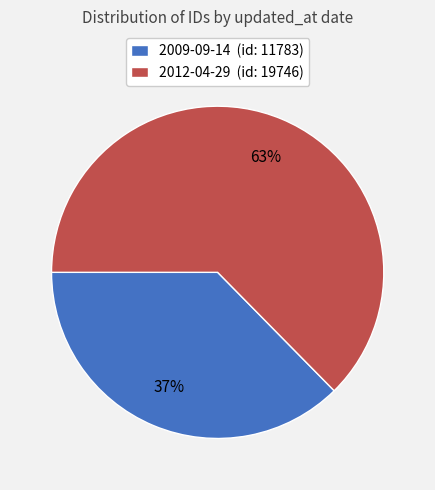

Is it true that 2012-04-29 is 63% of the pie?

True